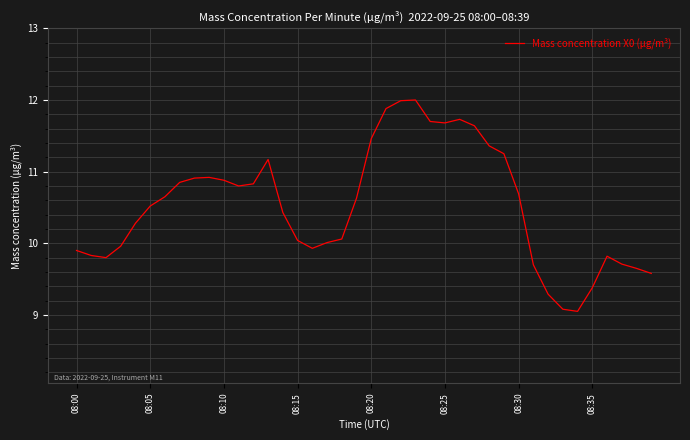

What is the greatest value displayed?

12.0